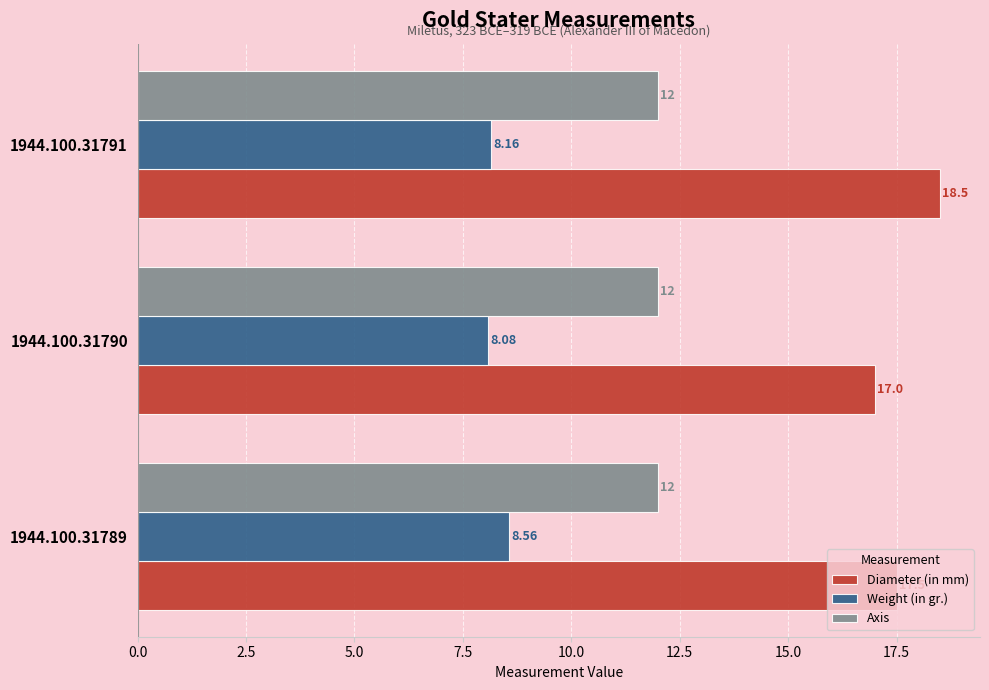

What is the average value of the Weight (in gr.) series?

8.3